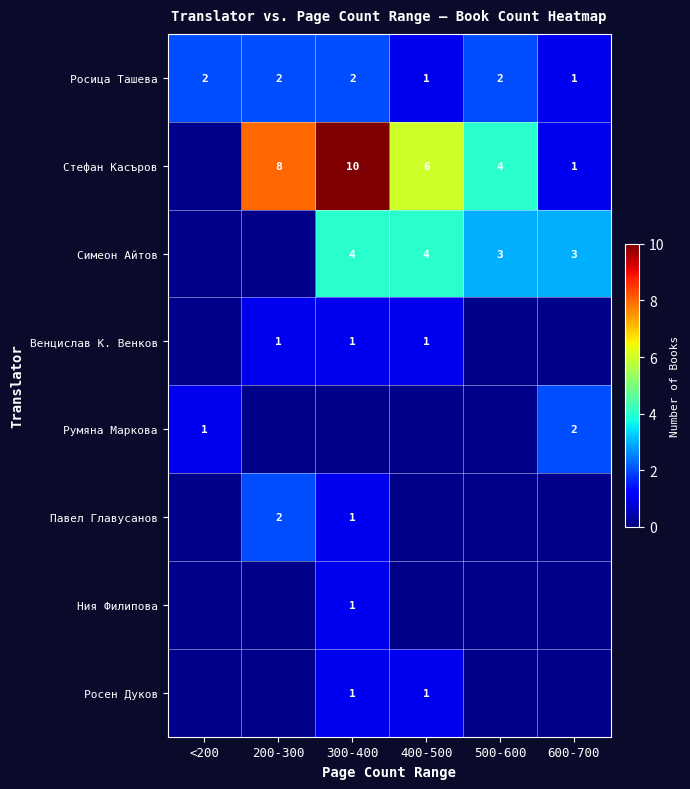

Is the value of Стефан Касъров at 300-400 greater than the value of Росен Дуков at 300-400?

Yes